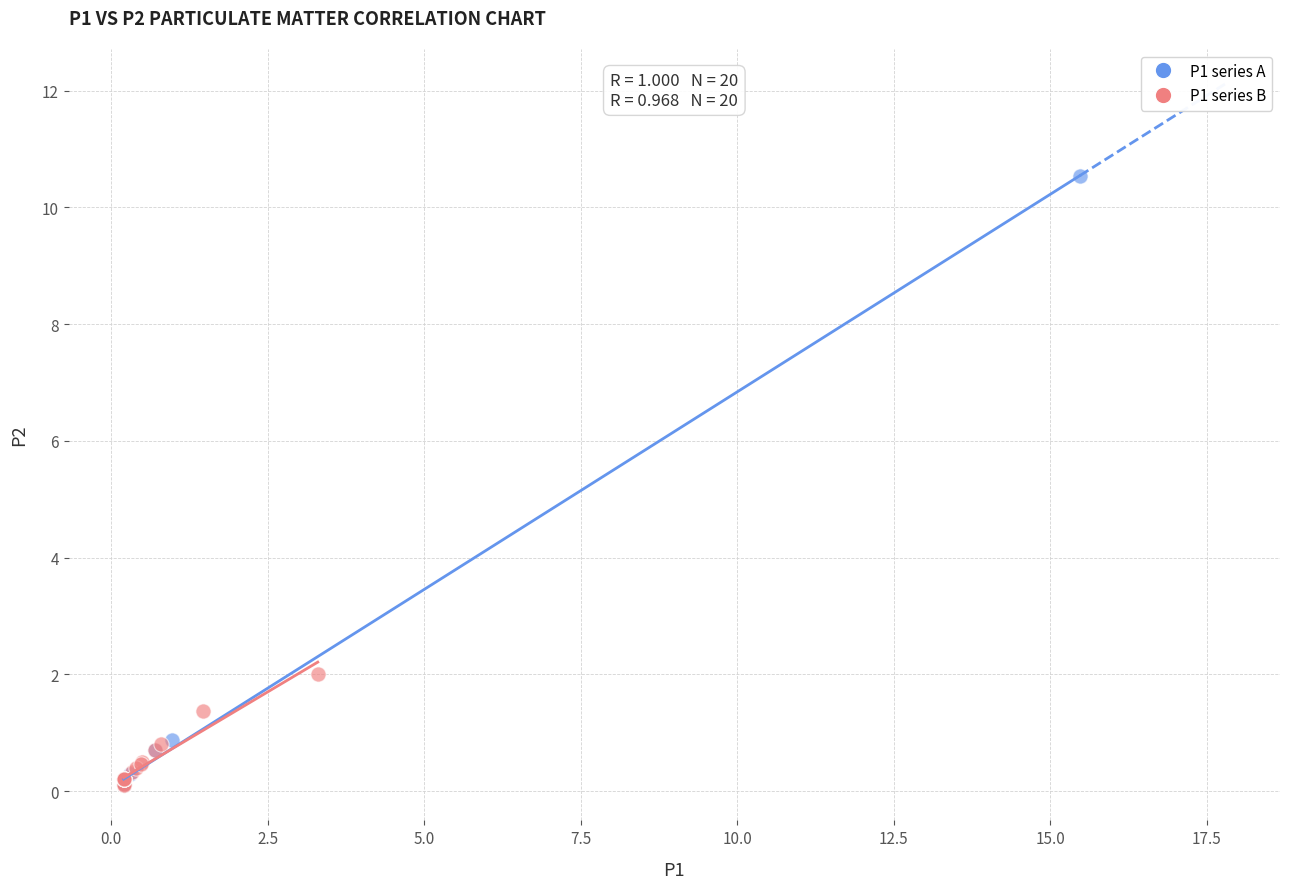

Which series has the widest spread of Y values?

P1 series A